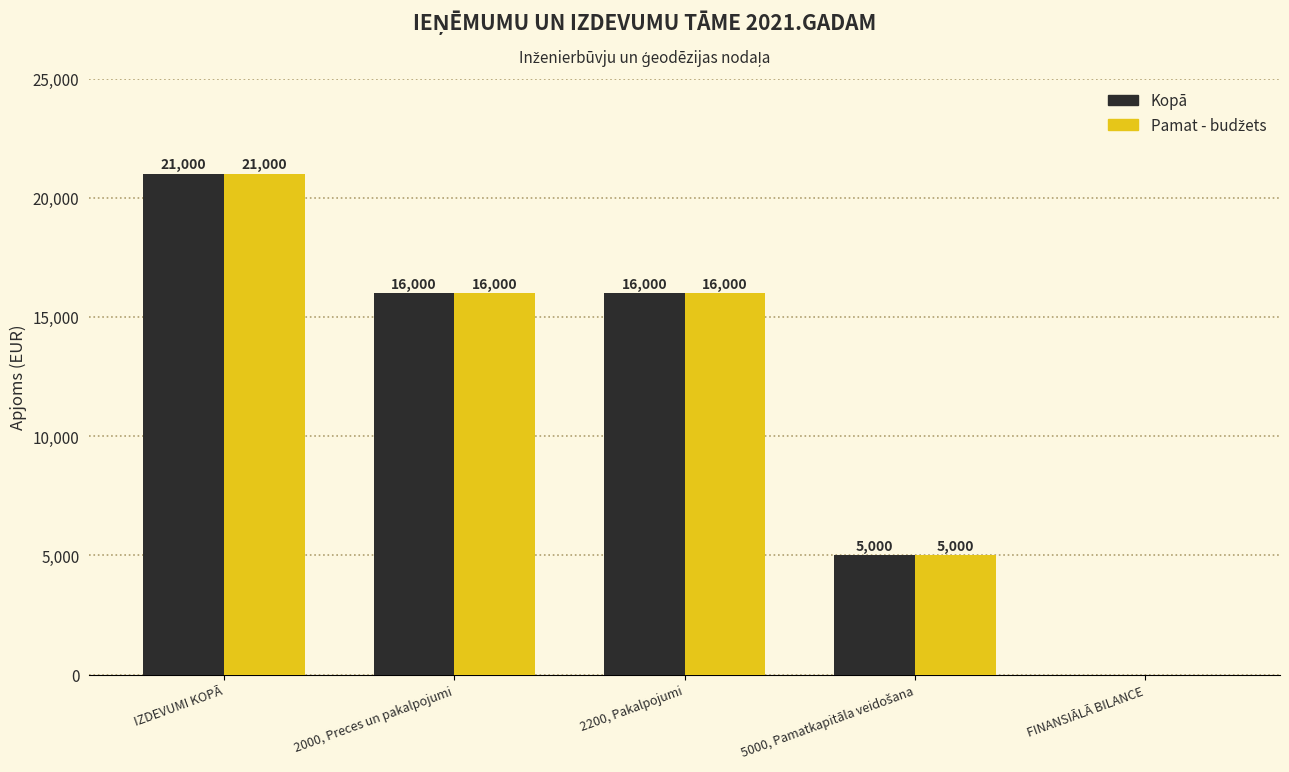

The Kopā series shows 21000 at IZDEVUMI KOPĀ. True or false?

True